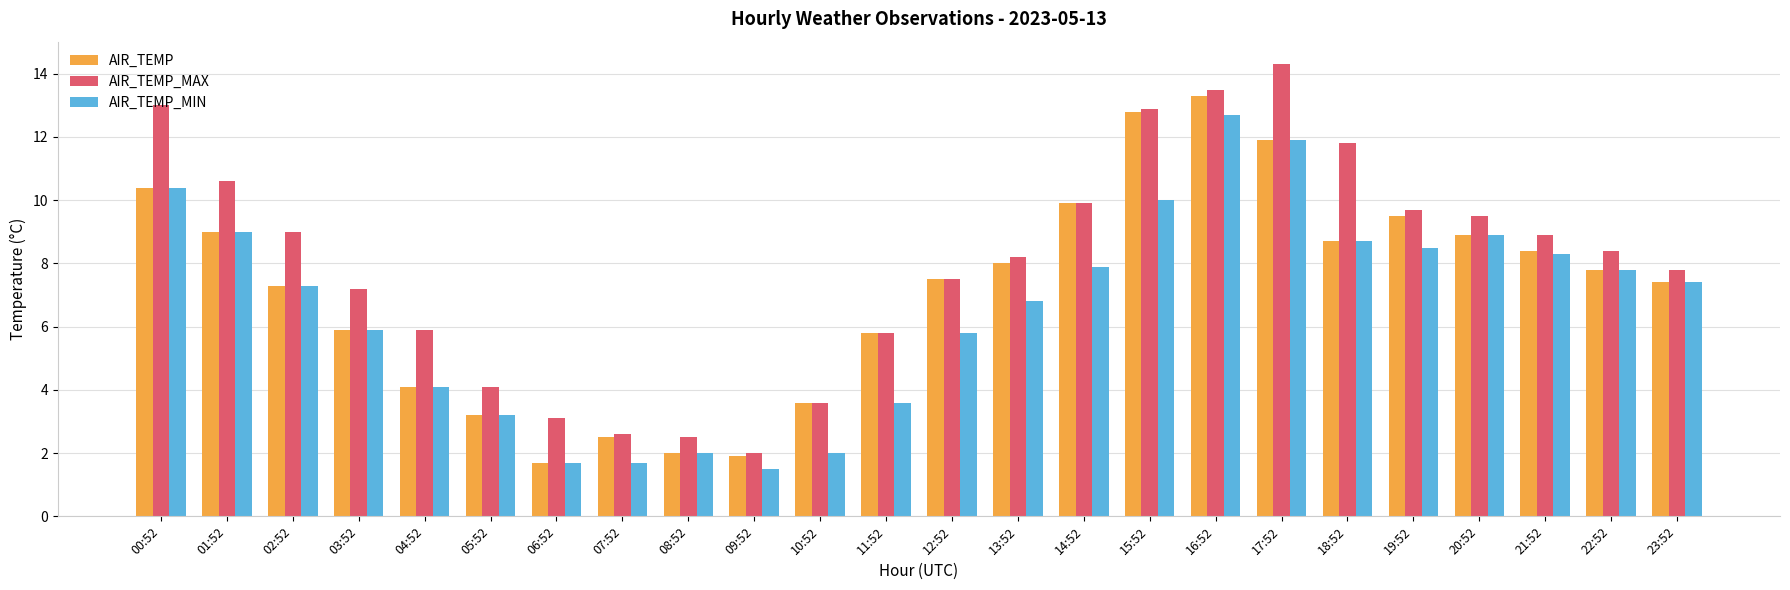

What value does the AIR_TEMP series have at 19:52?

9.5